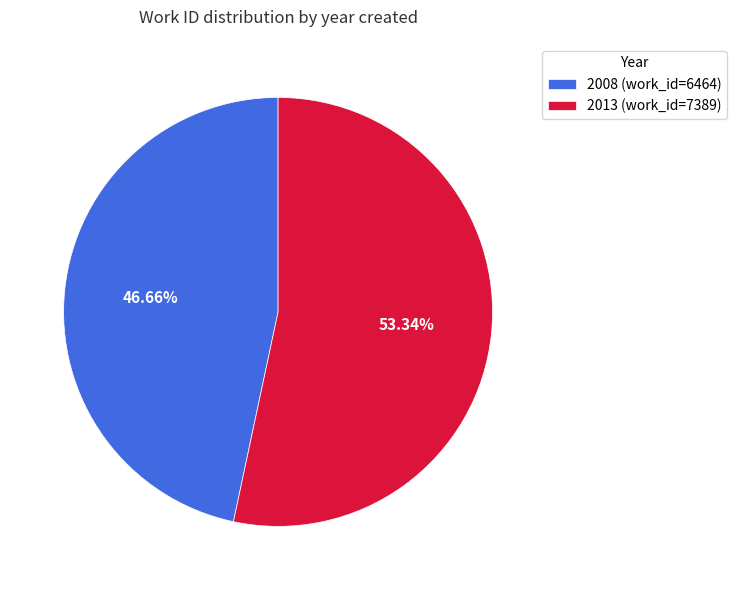

Rank the categories by value from lowest to highest.

2008, 2013